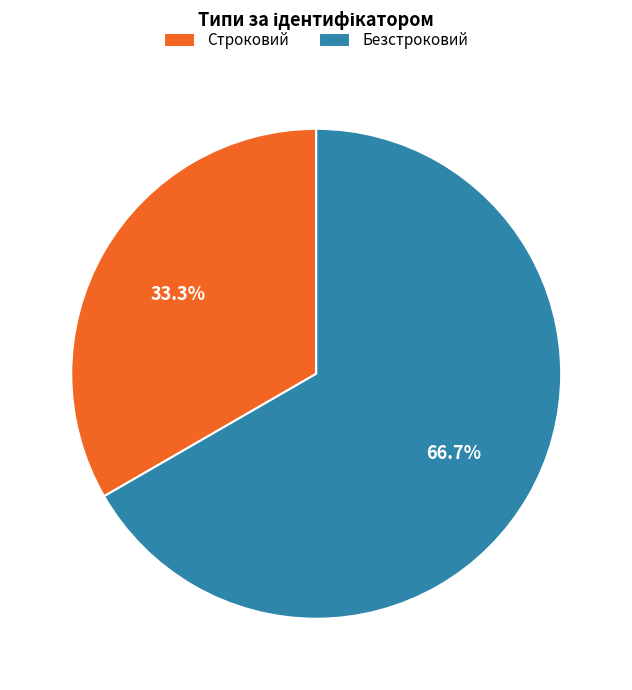

To the nearest percent, what is the combined percentage of Строковий and Безстроковий?

100%